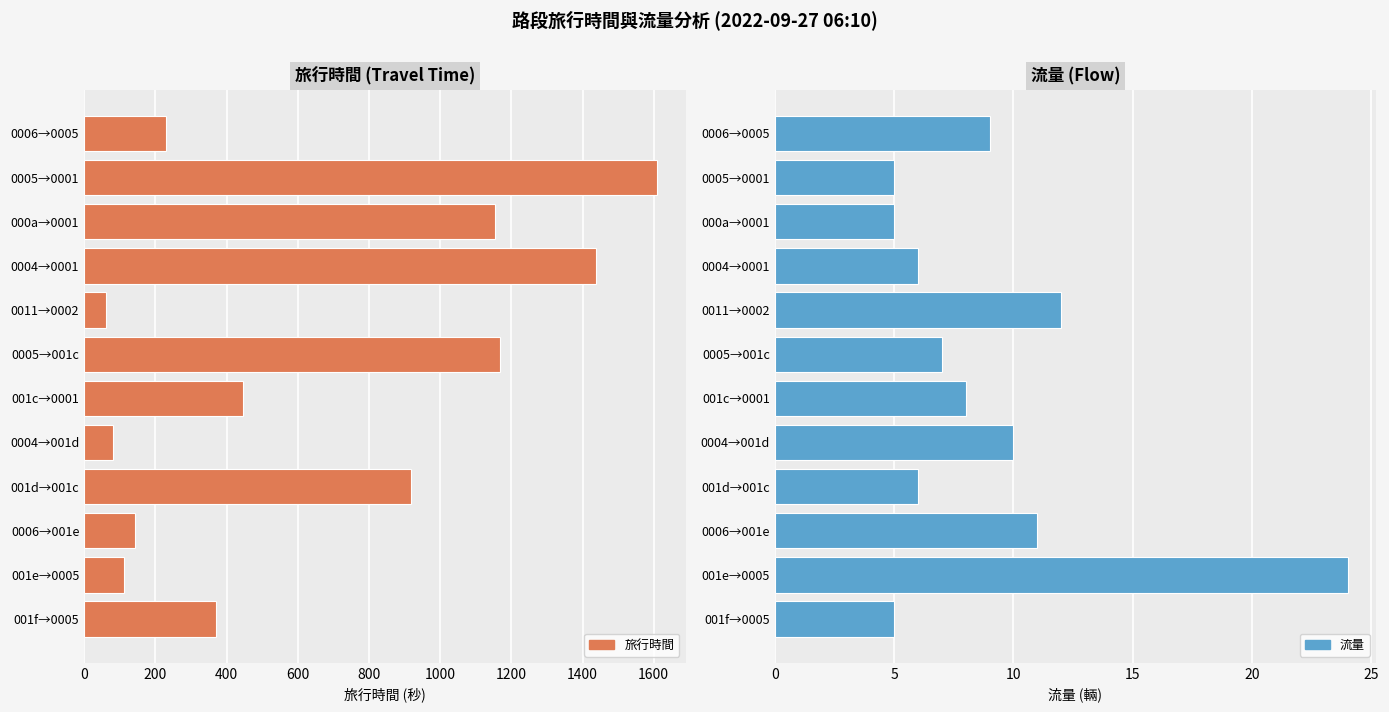

What is the minimum value shown in the chart?

5